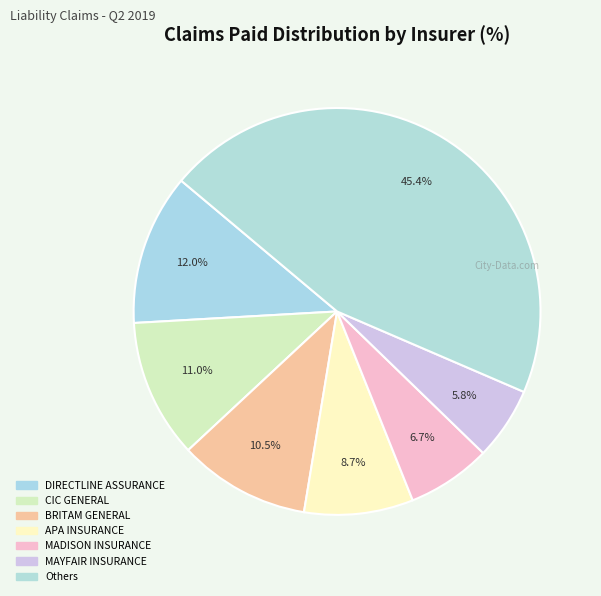

Count the number of slices in the pie.

7